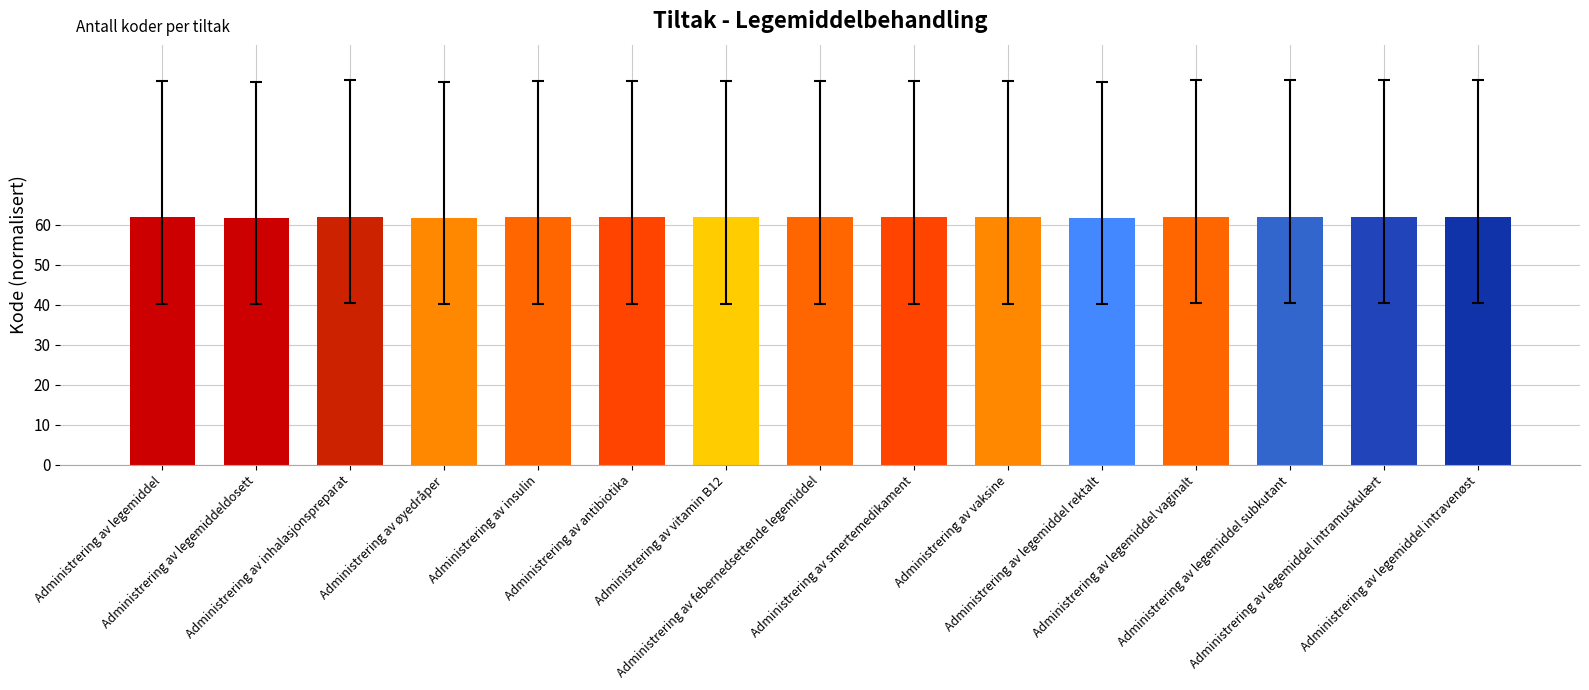

Does the chart contain stacked bars?

No